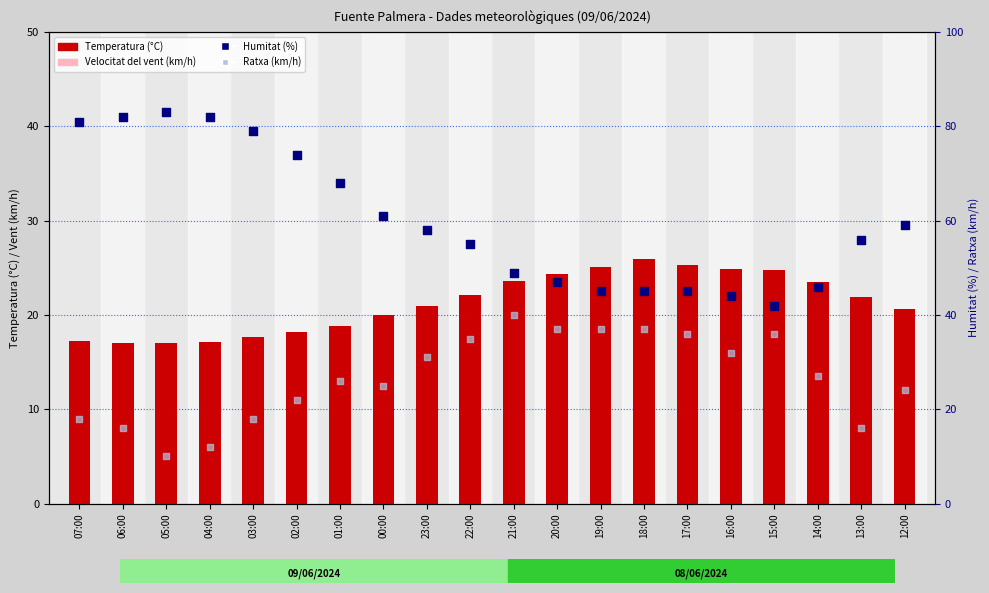

Which series contains the highest Y value?

Humitat (%)